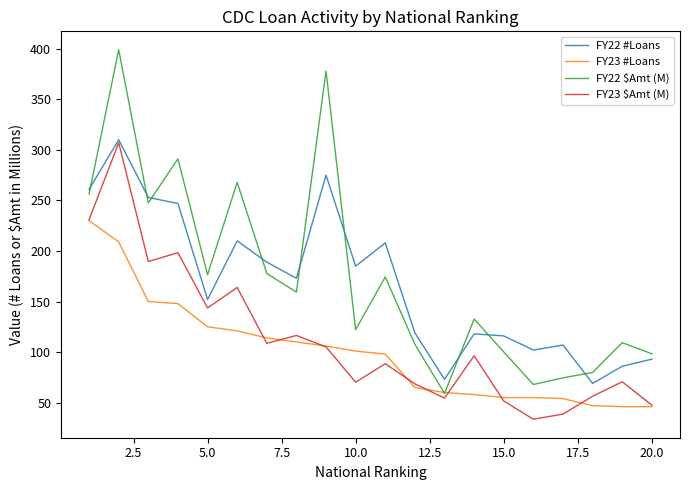

Which series has the widest spread of values?

FY22 $Amt (M)